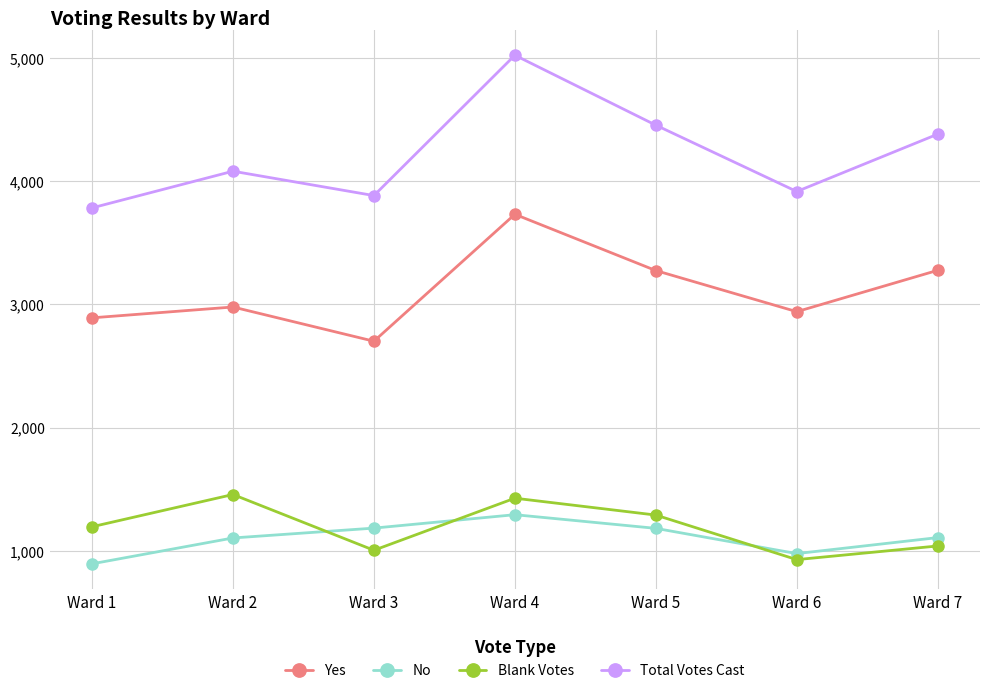

Which category has the highest value across all series?

Ward 4